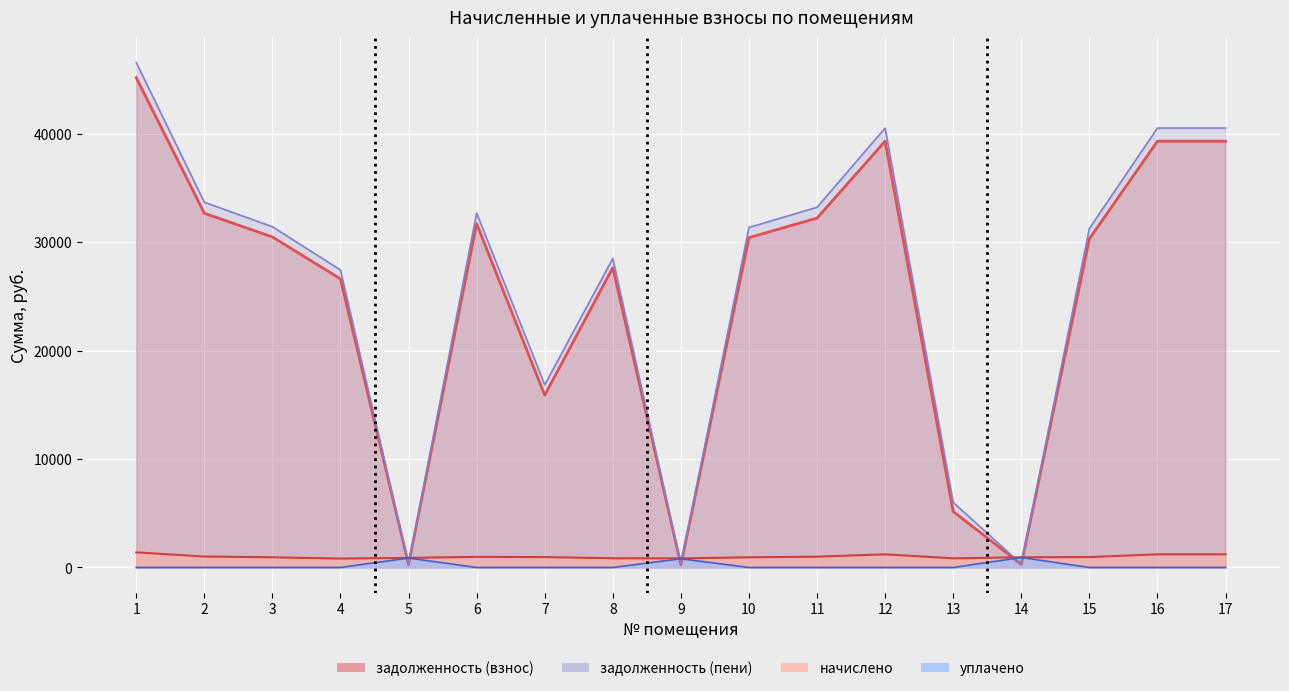

Reading left to right, extract all data points from this chart.

задолженность (взнос): 45197.6	32689.4	30497.2	26628.6	276.5	31722.2	15895.9	27660.4	262.3	30432.7	32238.0	39330.4	5162.6	293.3	30320.4	39330.4	39330.4
задолженность (пени): 46594.0	33699.4	31439.4	27451.3	296.1	32702.3	16854.1	28514.9	299.5	31373.0	33234.0	40545.5	6007.3	314.1	31280.5	40545.5	40545.5
начислено: 1396.4	1010.0	942.2	822.7	888.4	980.1	958.1	854.6	842.6	940.2	996.0	1215.1	844.6	942.2	960.1	1215.1	1215.1
уплачено: 0.0	0.0	0.0	0.0	868.8	0.0	0.0	0.0	805.4	0.0	0.0	0.0	0.0	921.4	0.0	0.0	0.0